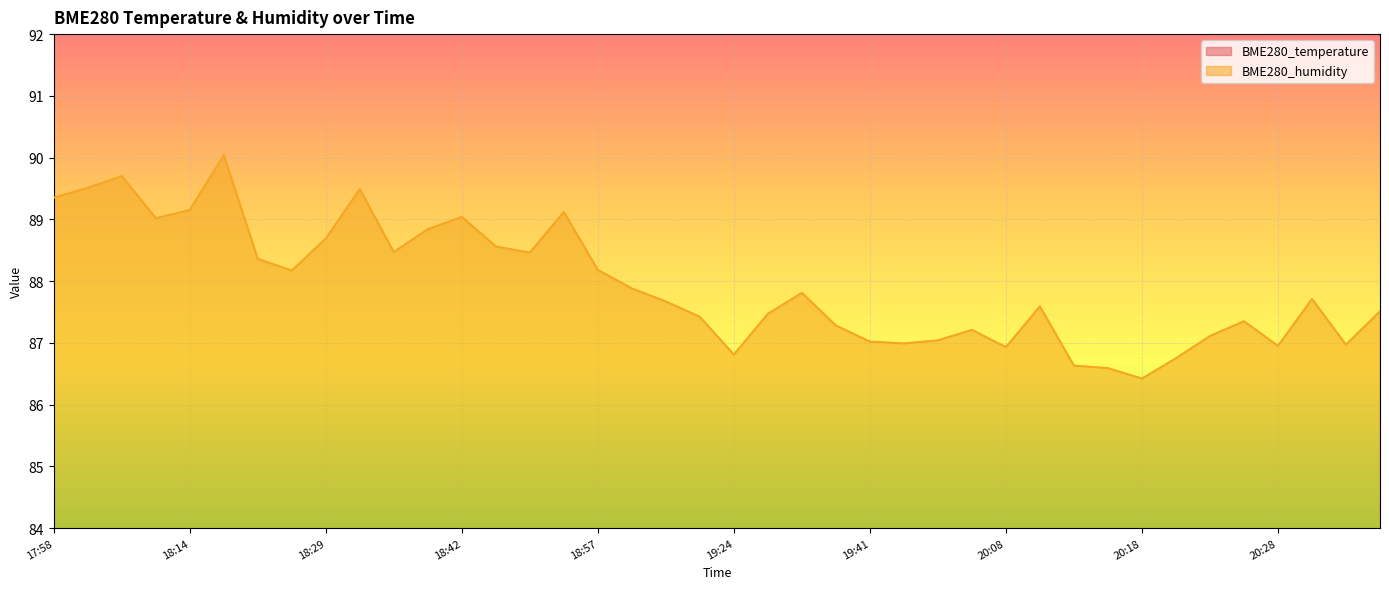

Reading left to right, what are all the values shown in this chart?

BME280_temperature: 17:58=15.1	18:01=15.1	18:04=15.1	18:09=15.1	18:14=15.1	18:22=15.1	18:24=15.2	18:27=15.2	18:29=15.2	18:32=15.2	18:34=15.2	18:39=15.2	18:42=15.2	18:44=15.2	18:49=15.2	18:52=15.2	18:57=15.2	19:14=15.2	19:16=15.3	19:19=15.3	19:24=15.3	19:29=15.3	19:32=15.3	19:35=15.3	19:41=15.3	19:44=15.3	19:46=15.3	19:49=15.3	20:08=15.3	20:10=15.3	20:13=15.3	20:15=15.3	20:18=15.3	20:21=15.3	20:23=15.3	20:26=15.3	20:28=15.3	20:31=15.3	20:33=15.3	20:36=15.3
BME280_humidity: 17:58=89.3	18:01=89.5	18:04=89.7	18:09=89.0	18:14=89.2	18:22=90.0	18:24=88.4	18:27=88.2	18:29=88.7	18:32=89.5	18:34=88.5	18:39=88.8	18:42=89.0	18:44=88.6	18:49=88.5	18:52=89.1	18:57=88.2	19:14=87.9	19:16=87.7	19:19=87.4	19:24=86.8	19:29=87.5	19:32=87.8	19:35=87.3	19:41=87.0	19:44=87.0	19:46=87.0	19:49=87.2	20:08=86.9	20:10=87.6	20:13=86.6	20:15=86.6	20:18=86.4	20:21=86.8	20:23=87.1	20:26=87.3	20:28=87.0	20:31=87.7	20:33=87.0	20:36=87.5